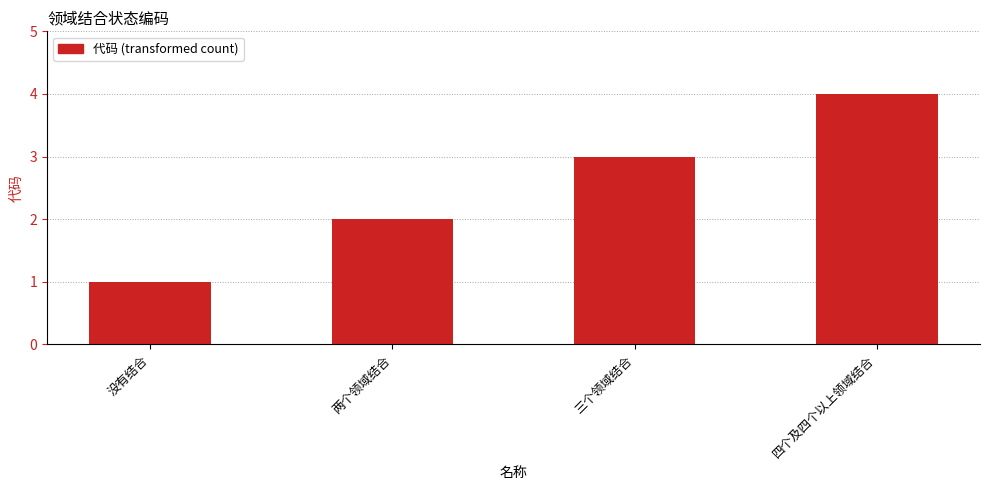

The chart shows a value of 1 at 没有结合. True or false?

True